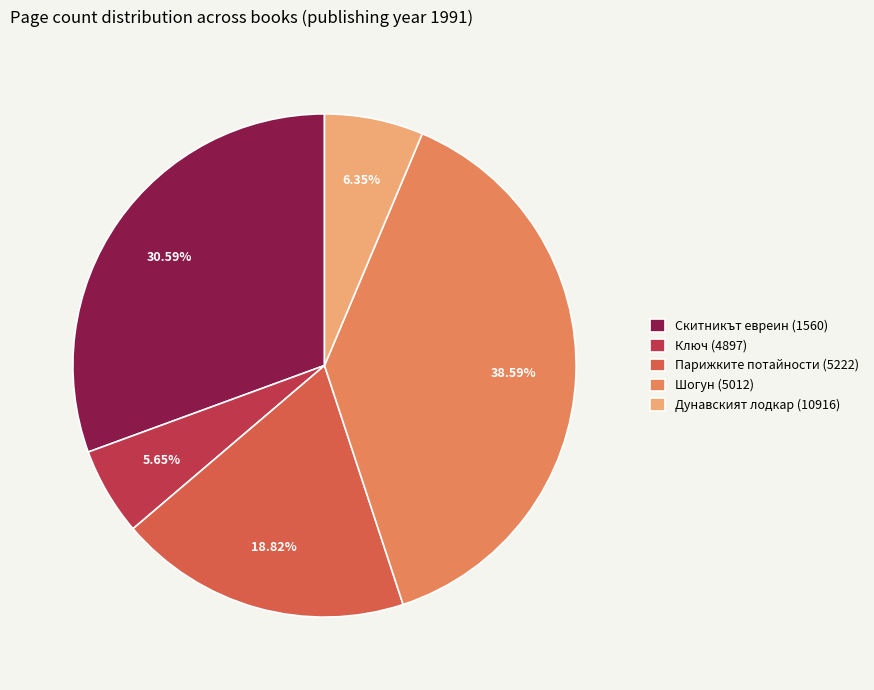

Which slice is the largest?

Шогун (5012)